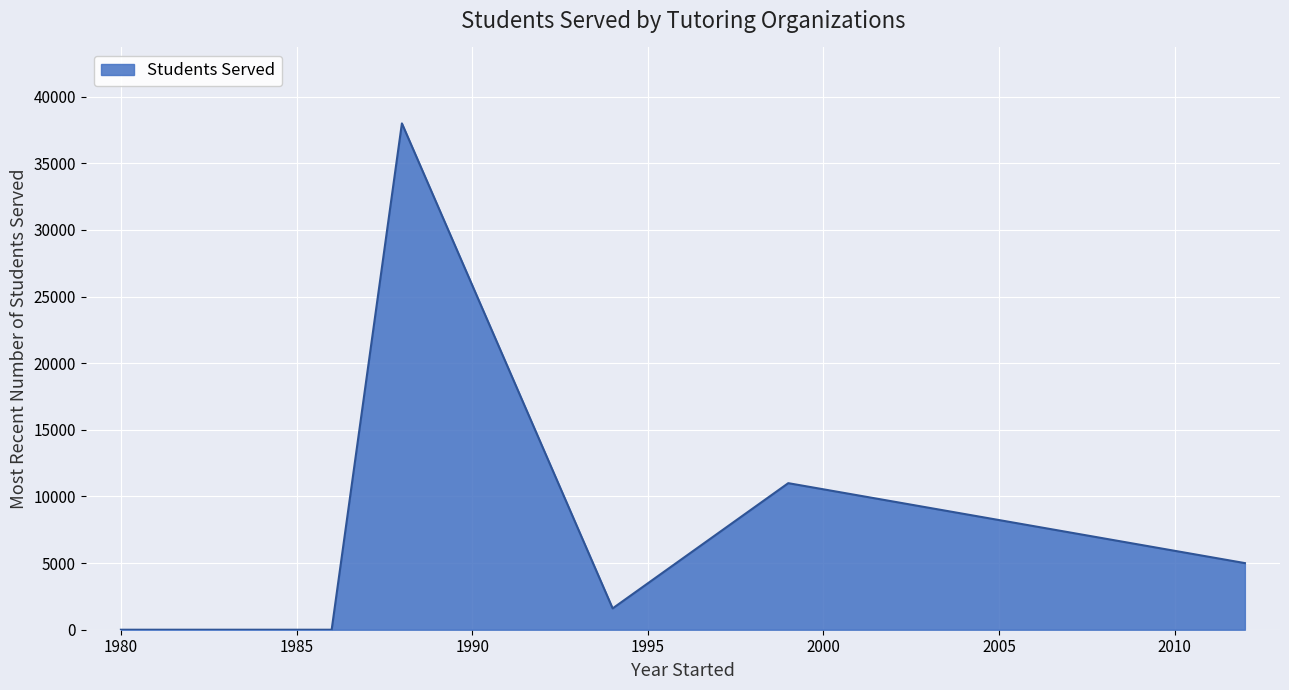

How many interior local peaks (higher than both neighbors) does the data have?

2